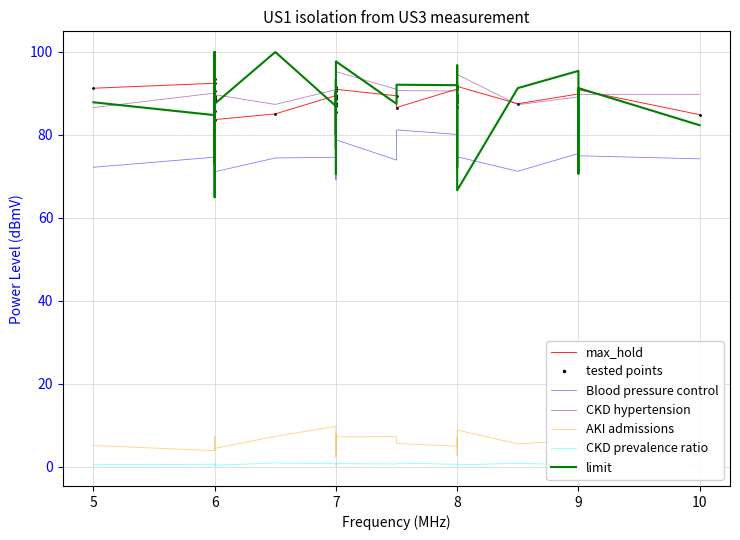

Which series changed the most between 7.0 and 6.0?

AKI admissions